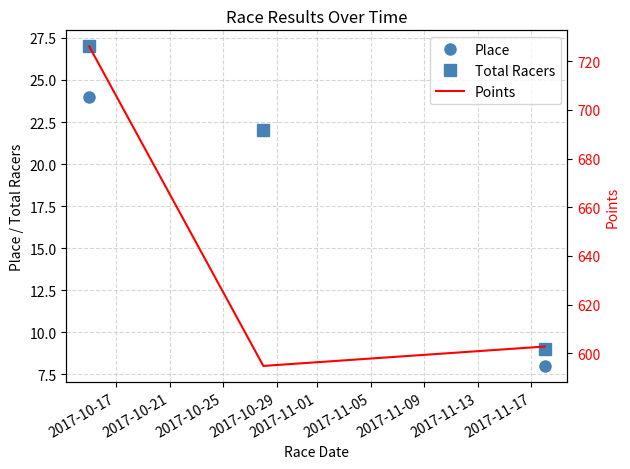

What is the value of the Total Racers point at the 2nd from the left?

22